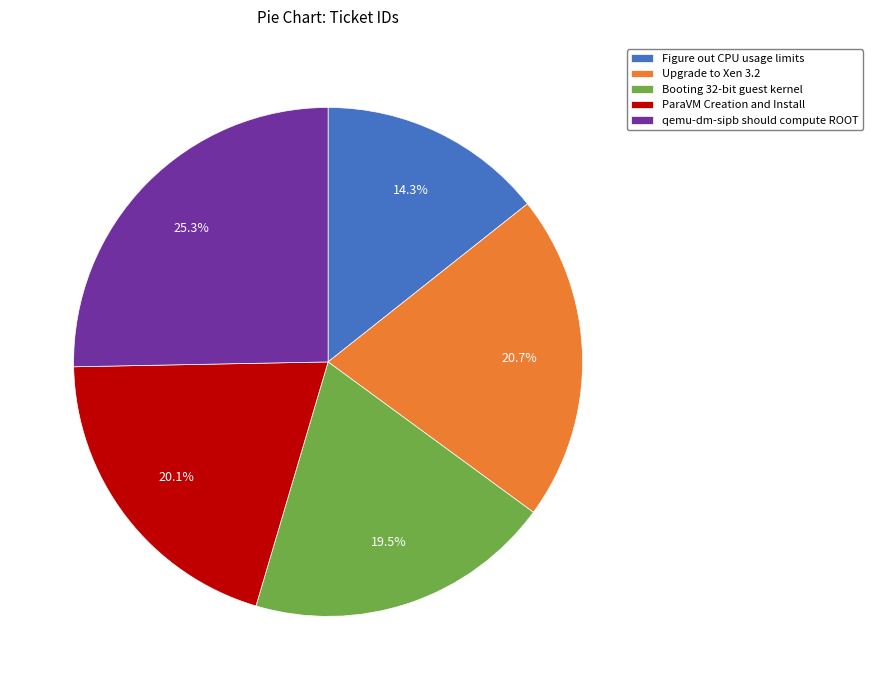

To the nearest percent, what is the difference between the largest and smallest slice percentages?

11%